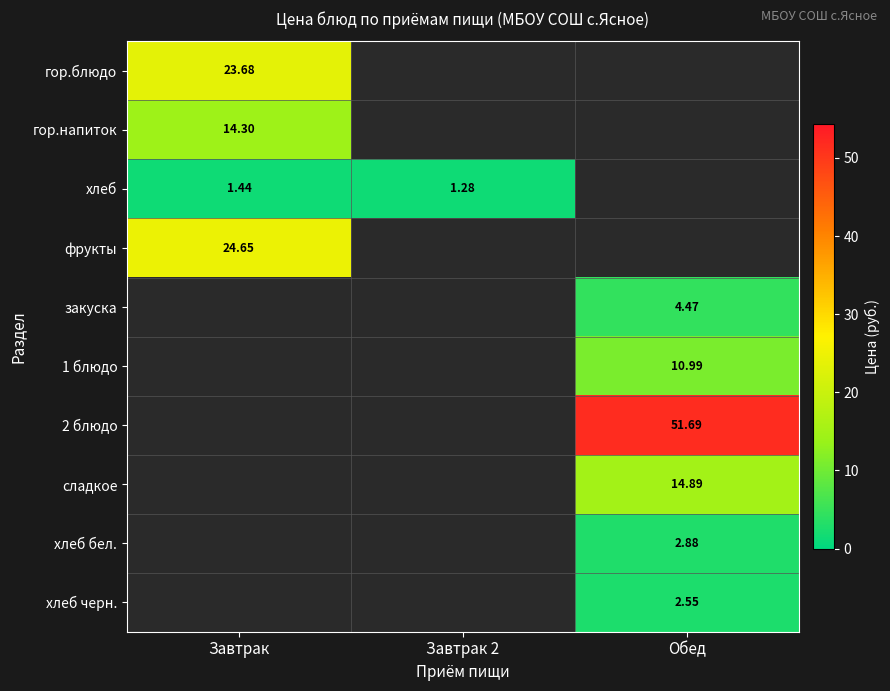

The value of закуска at Обед is 1.4. True or false?

False